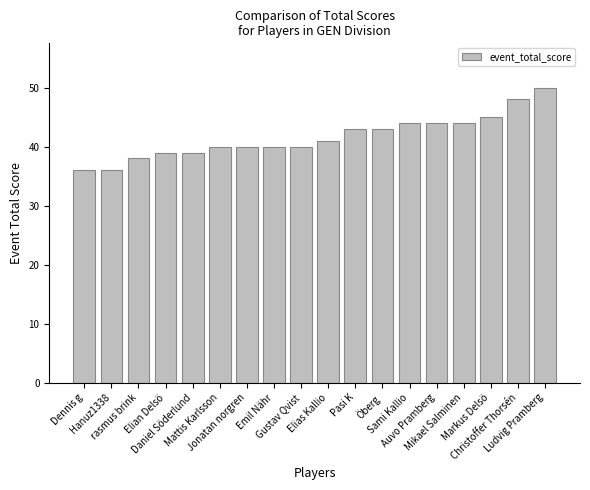

Reading right to left, what are all the values shown in this chart?

Ludvig Pramberg=50	Christoffer Thorsén=48	Markus Delsö=45	Mikael Salminen=44	Auvo Pramberg=44	Sami Kallio=44	Öberg=43	Pasi K=43	Elias Kallio=41	Gustav Qvist=40	Emil Nähr=40	Jonatan norgren=40	Mattis Karlsson=40	Daniel Söderlund=39	Elian Delsö=39	rasmus brink=38	Hanuz1338=36	Dennis g=36